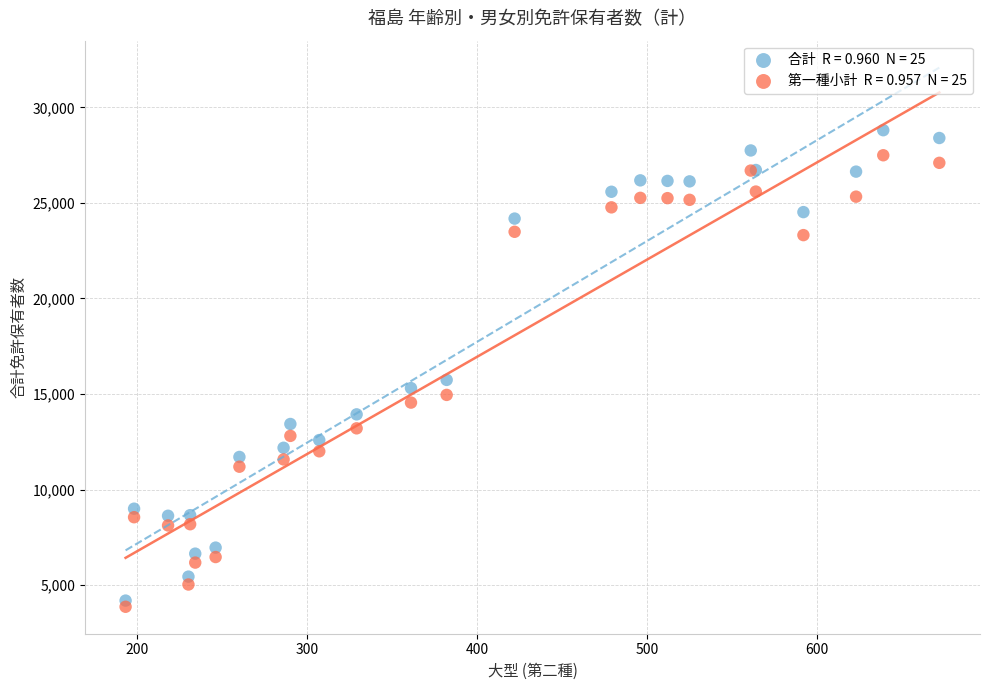

Across all series, what Y value is closest to 16334?

15737